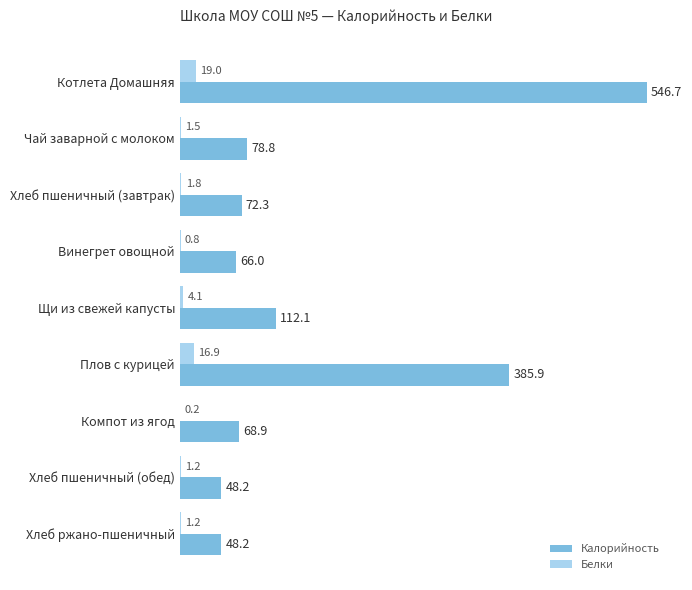

At which category is the sum across all series the highest?

Котлета Домашняя